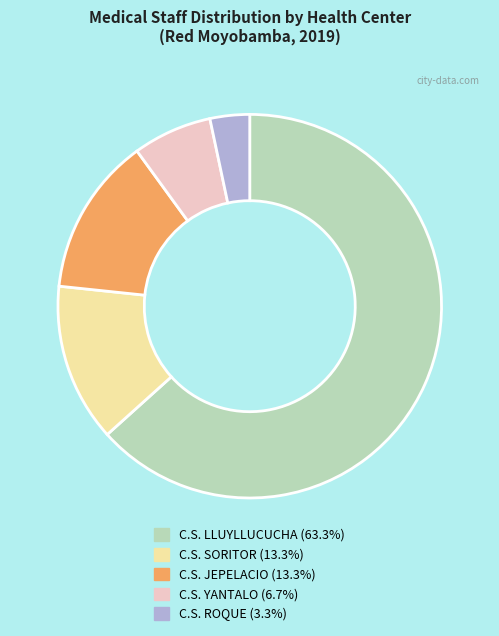

Which slice is the smallest?

C.S. ROQUE